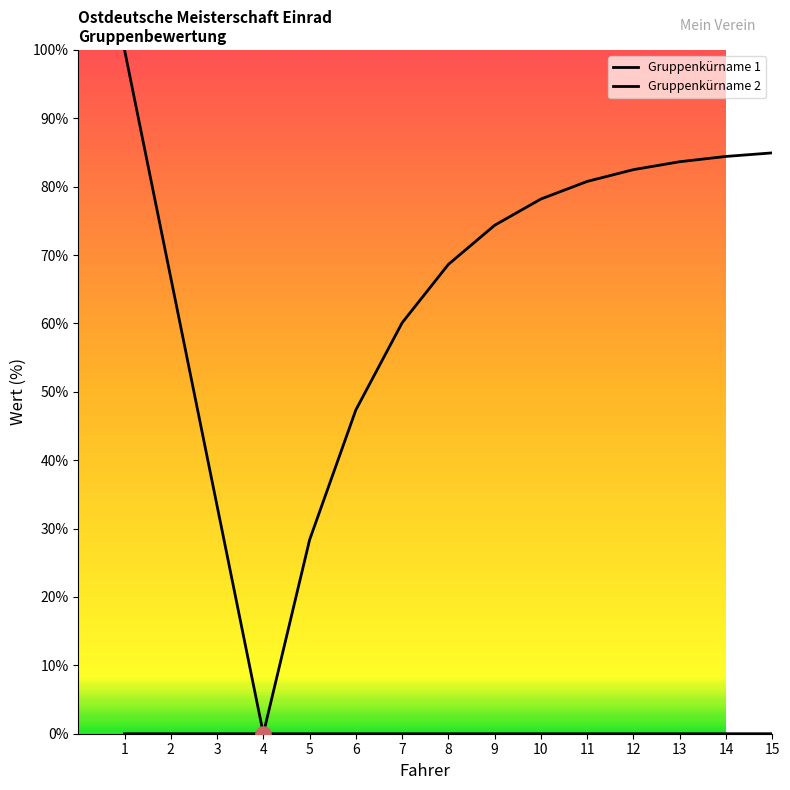

Which series contains the highest Y value?

Gruppenkürname 1